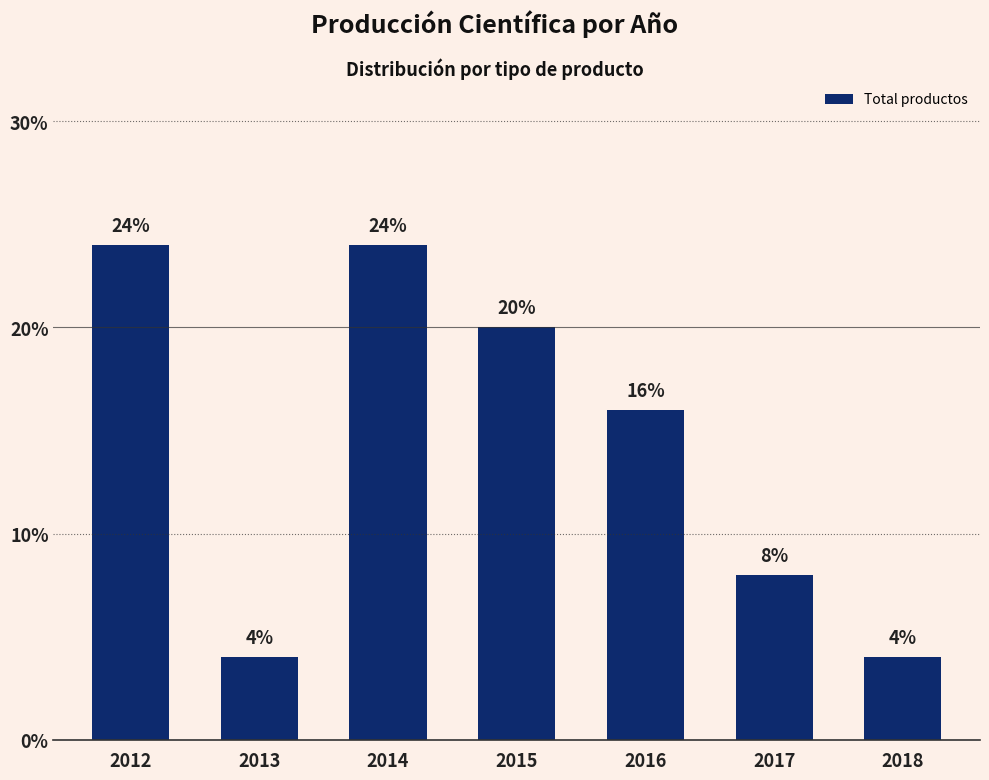

How many values are below 16?

3